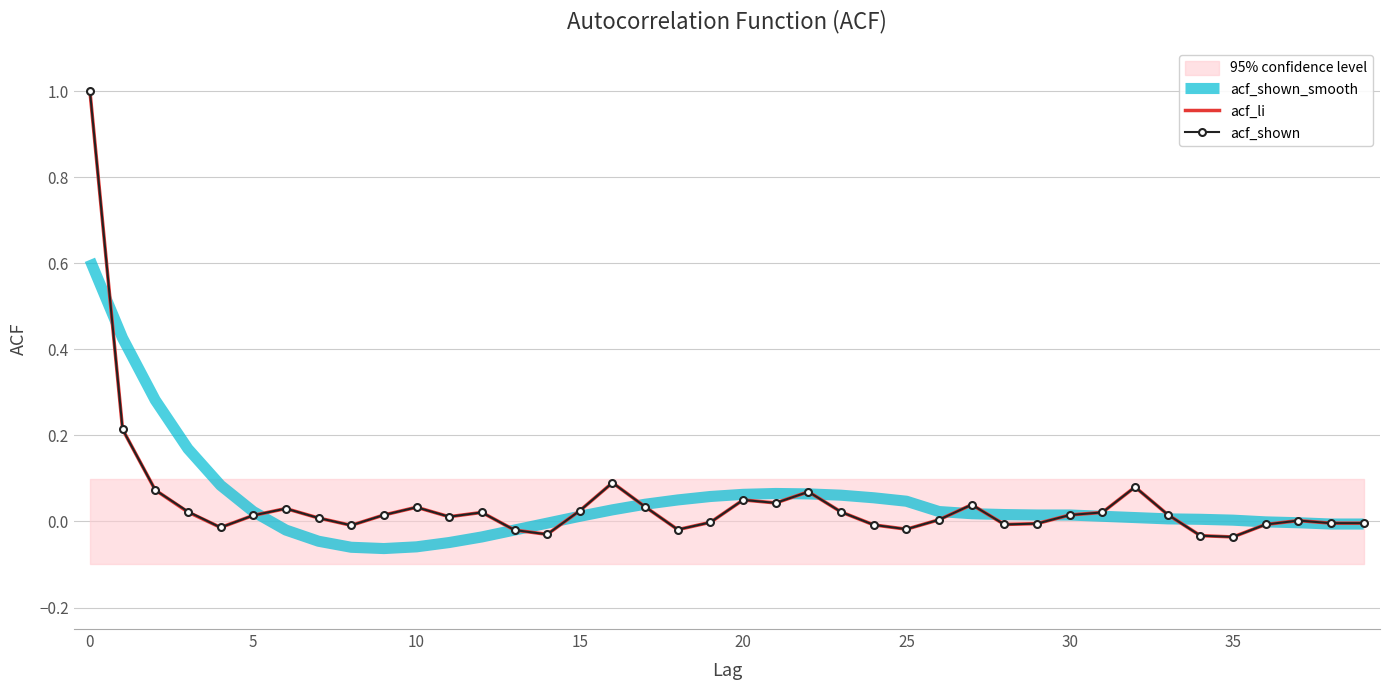

How many values in acf_shown are above zero?

25